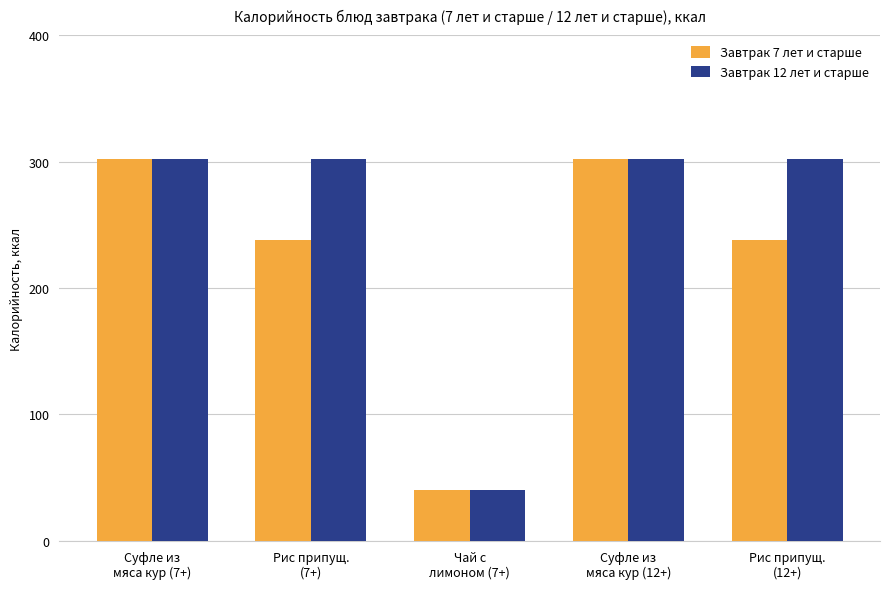

Reading right to left, what are all the values shown in this chart?

Завтрак 7 лет и старше: 238	302	40	238	302
Завтрак 12 лет и старше: 302	302	40	302	302